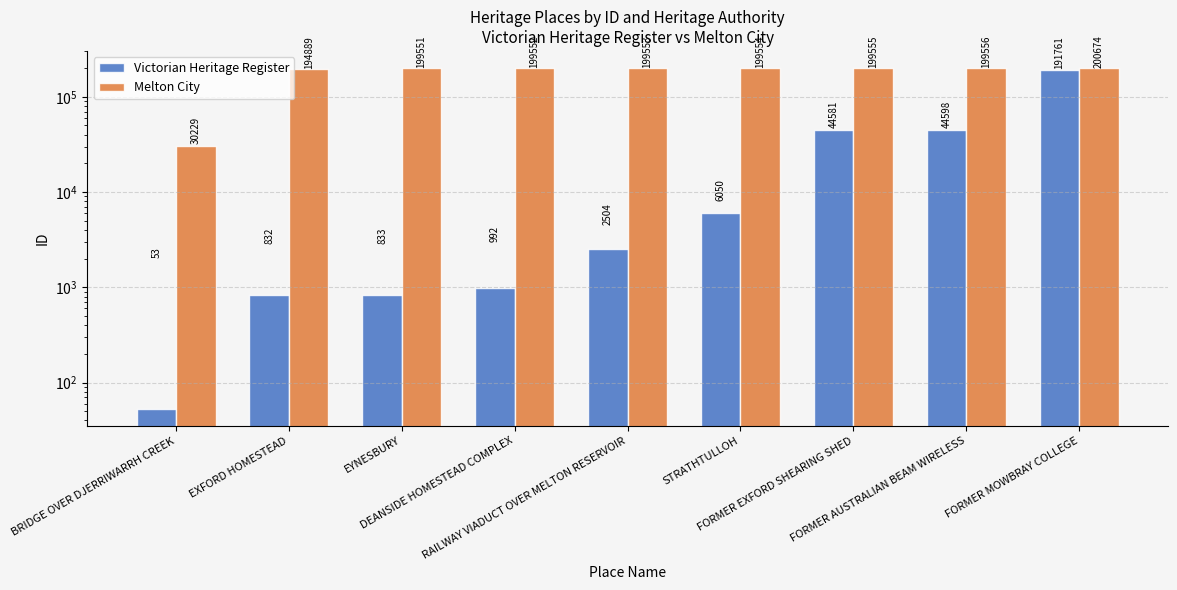

What is the sum of the Victorian Heritage Register values at DEANSIDE HOMESTEAD COMPLEX and STRATHTULLOH?

7042